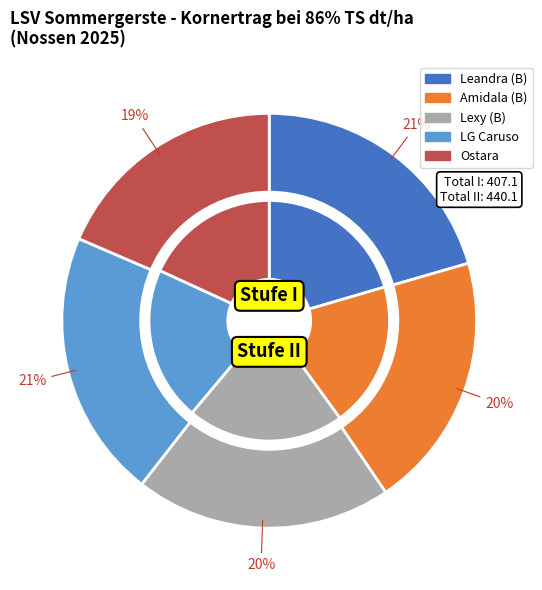

Rank the categories by value from highest to lowest.

LG Caruso, Leandra (B), Lexy (B), Amidala (B), Ostara